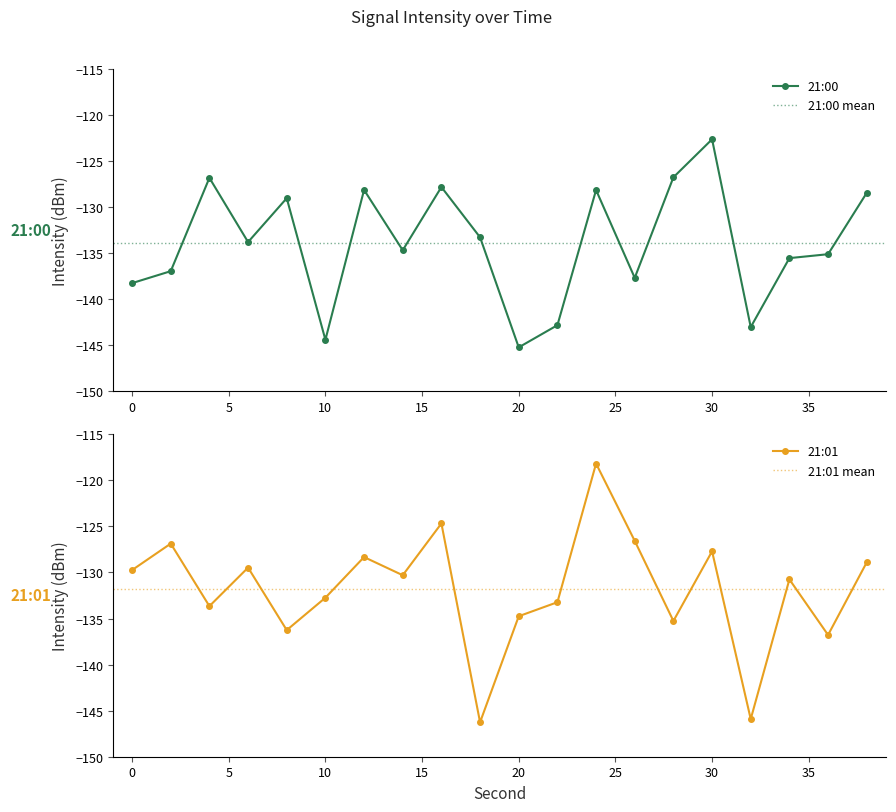

Is it true that 21:00 equals -42.1 at 16?

False